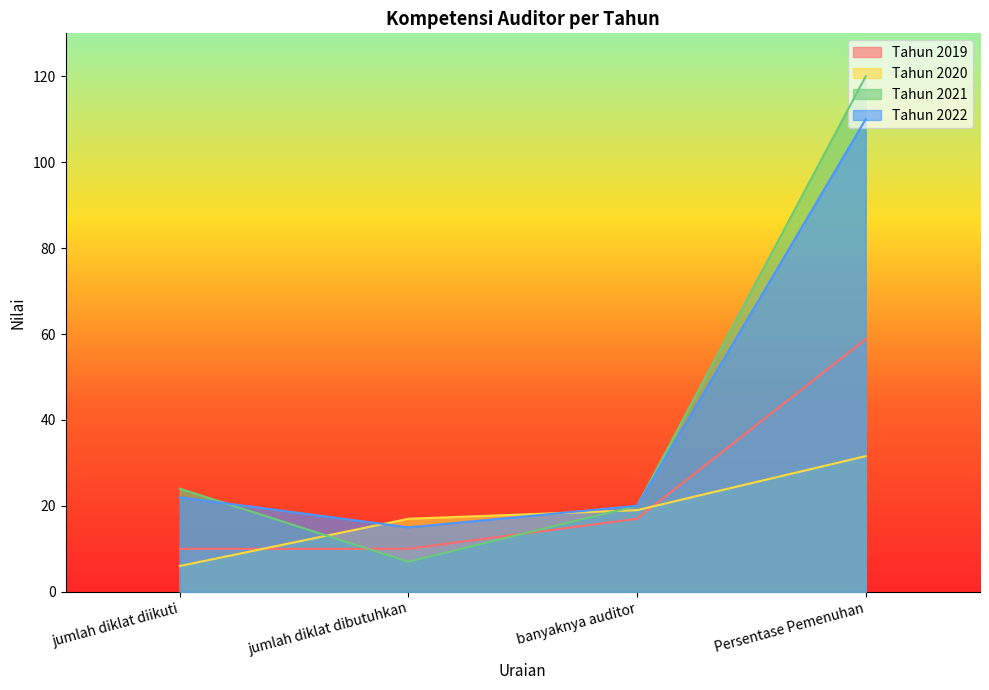

What is the minimum value for Tahun 2019?

10.0